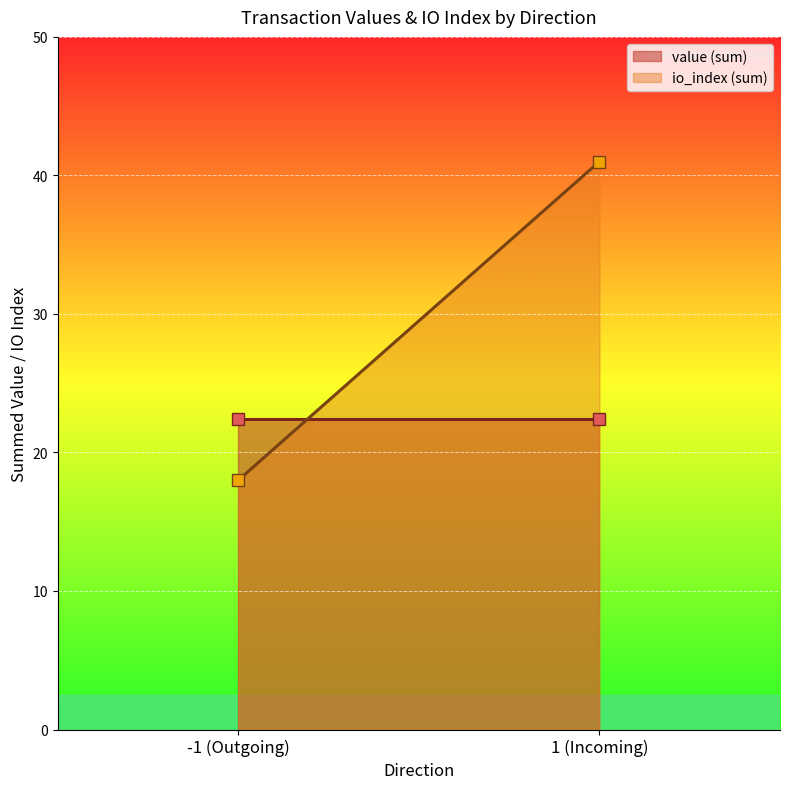

At 1 (Incoming), list the series in order from largest to smallest.

io_index (sum), value (sum)